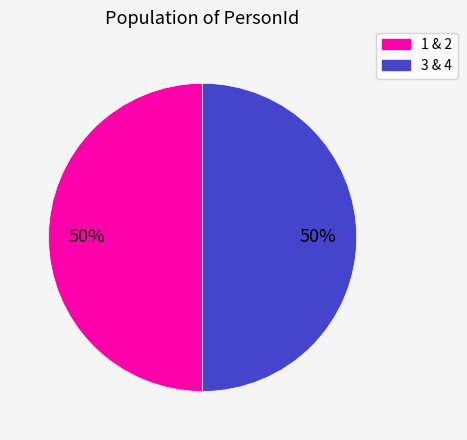

Do 1 & 2 and 3 & 4 together represent more than half of the pie?

Yes